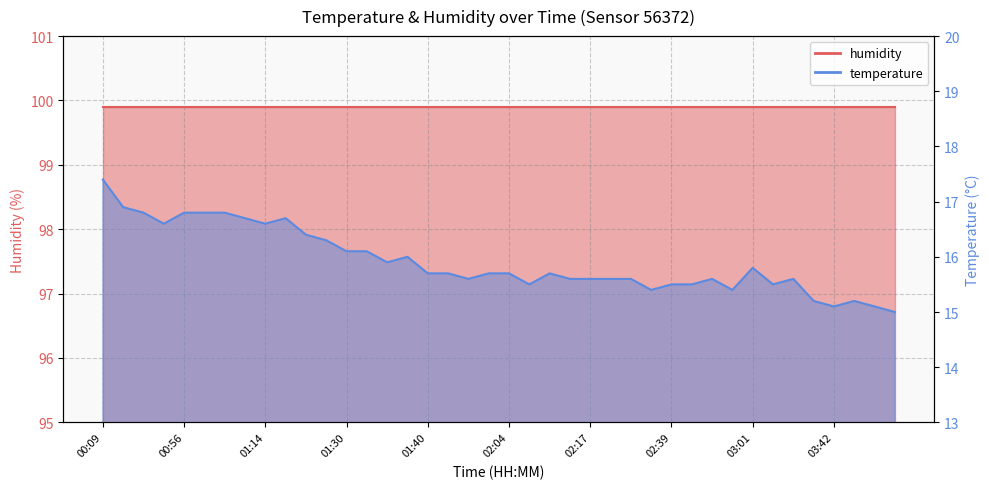

Rank the categories by value from highest to lowest.

00:09, 00:19, 00:24, 00:56, 01:00, 01:03, 01:08, 01:16, 00:48, 01:14, 01:21, 01:24, 01:30, 01:32, 01:37, 01:35, 03:01, 01:40, 01:47, 02:02, 02:04, 02:09, 01:52, 02:14, 02:17, 02:19, 02:24, 02:46, 03:25, 02:07, 02:39, 02:41, 03:08, 02:26, 02:58, 03:28, 03:45, 03:42, 03:55, 04:00